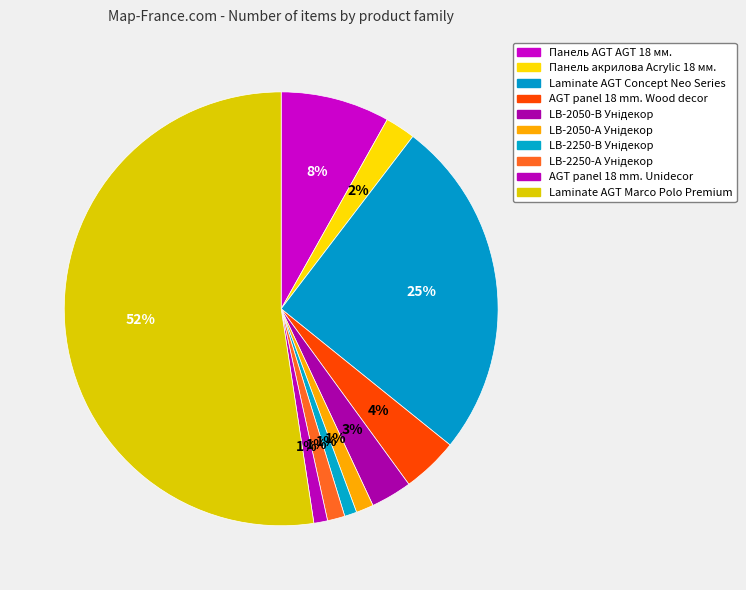

What is the majority slice?

Laminate AGT Marco Polo Premium